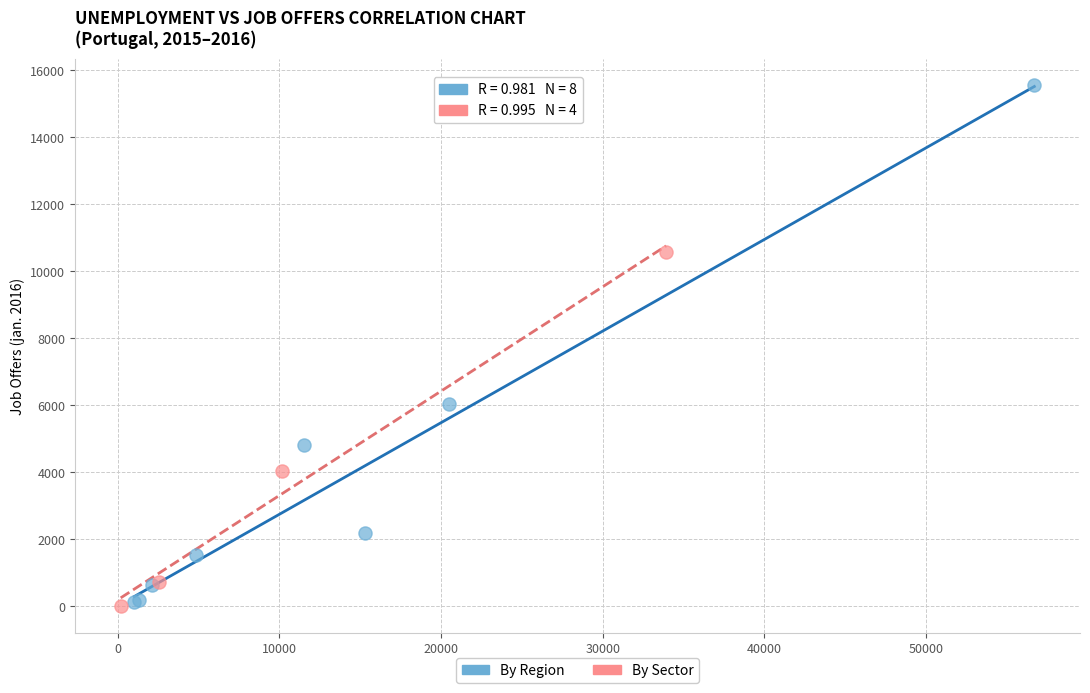

Which series has the largest Y range (max minus min)?

By Region